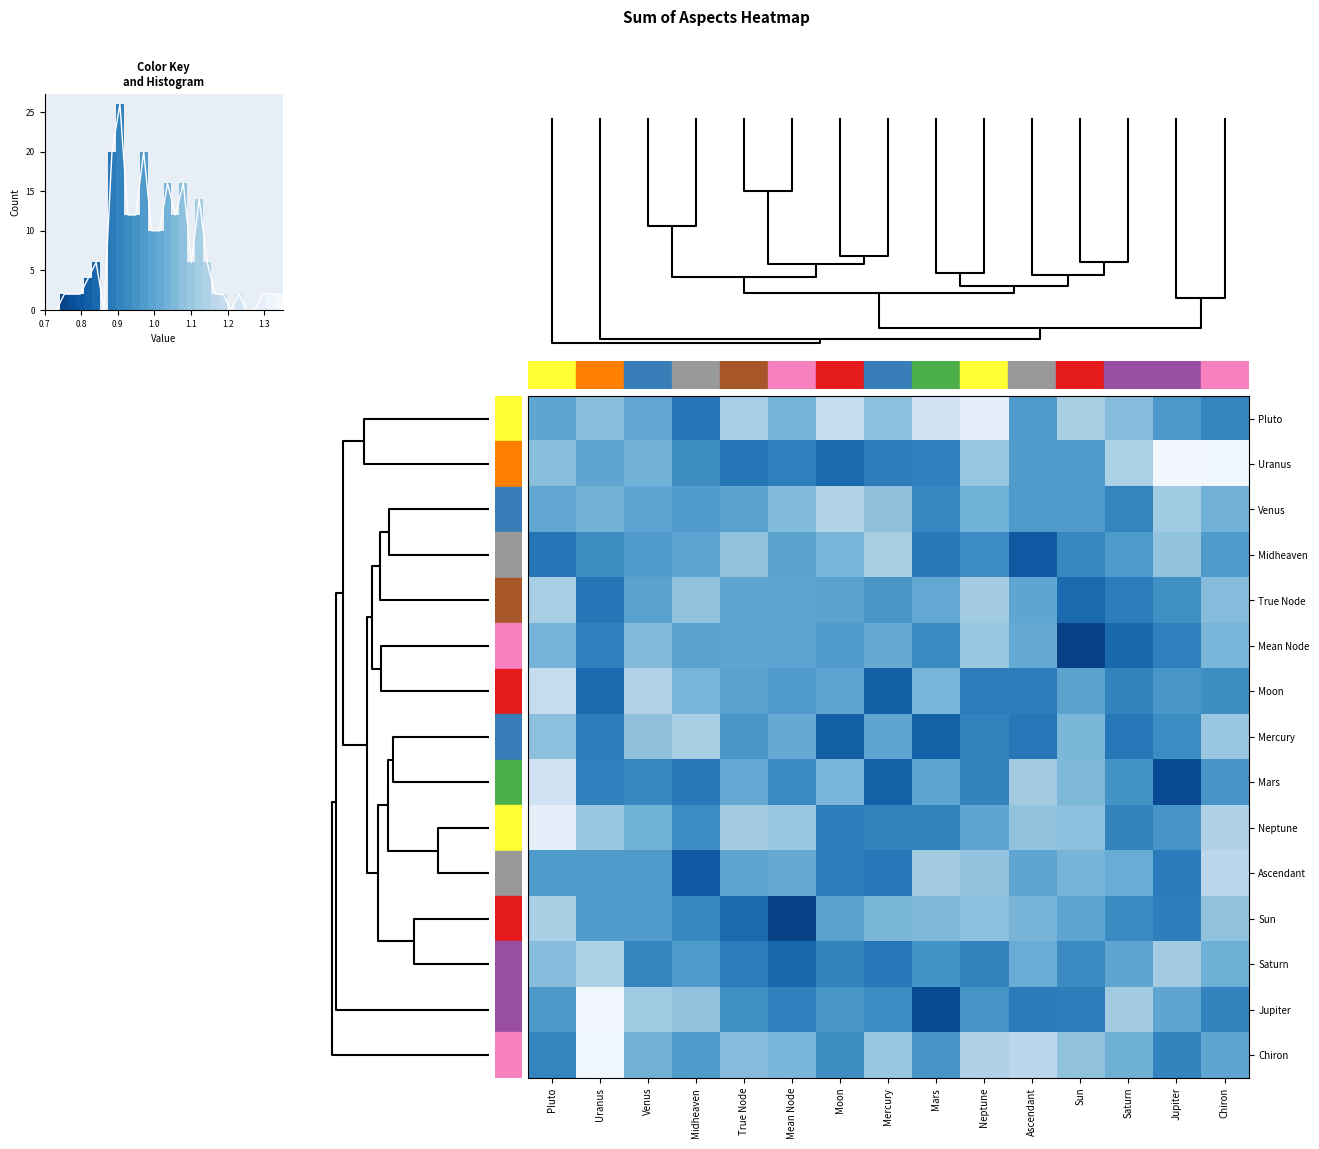

How many distinct data groups are displayed?

15